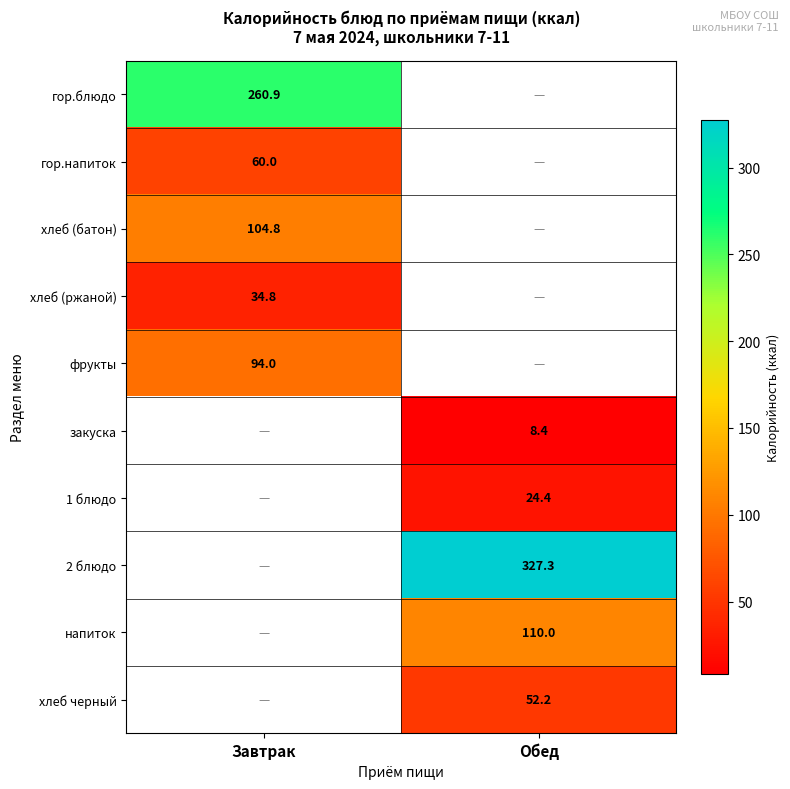

What is the spread (max minus min) of values at Завтрак?

226.1